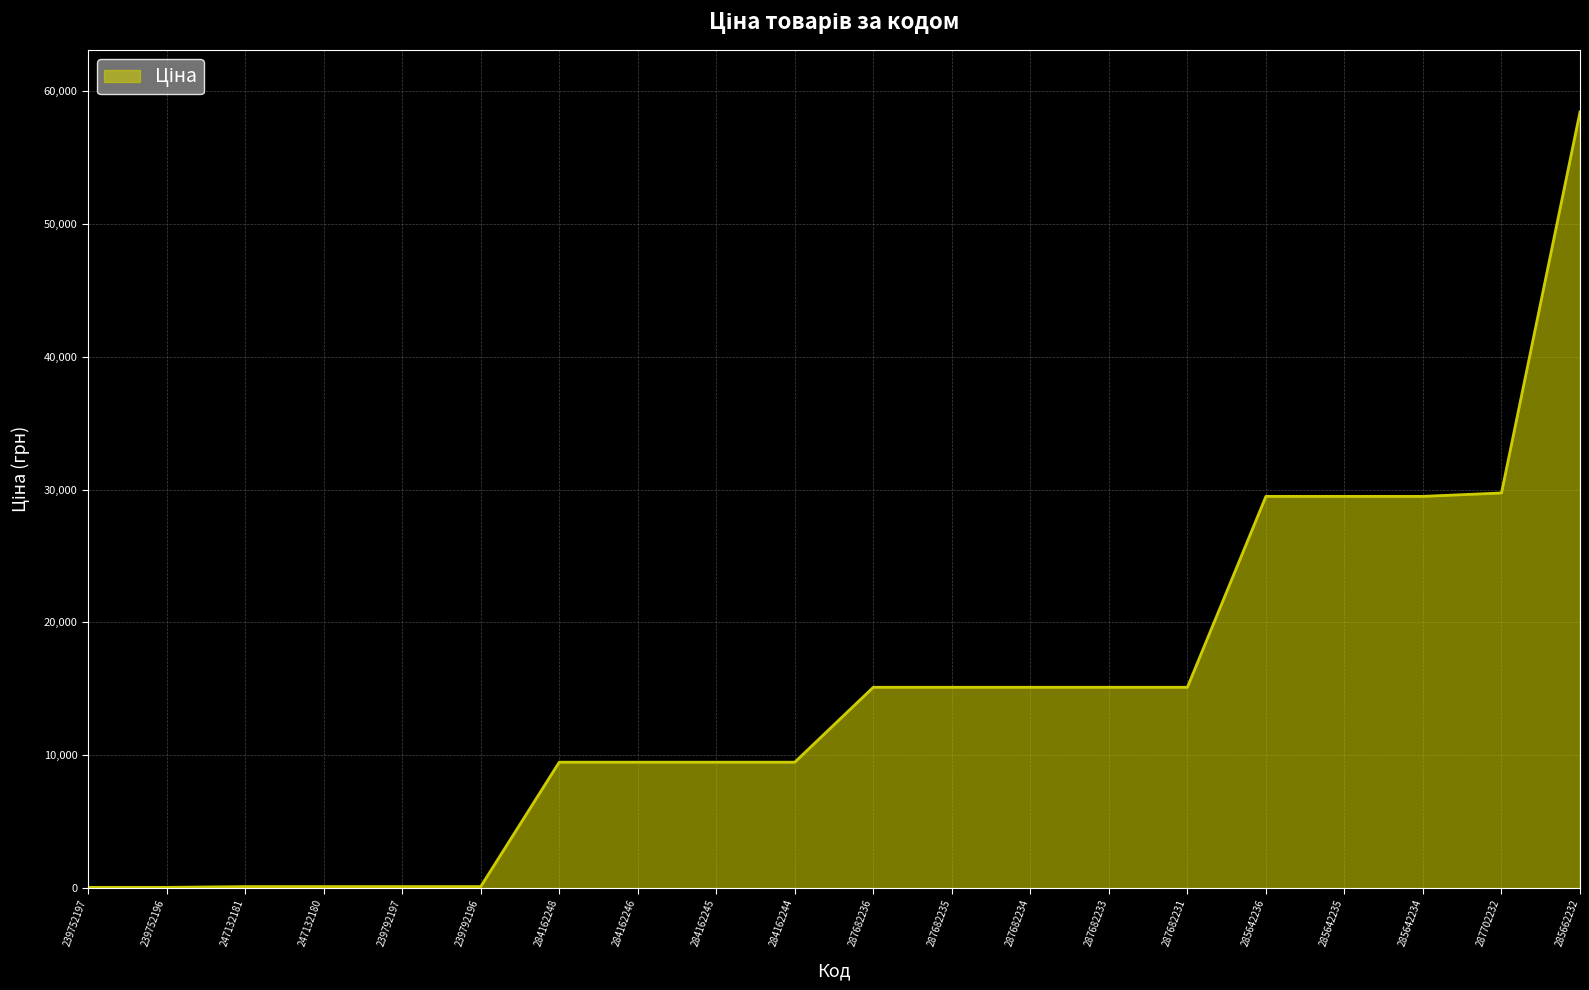

True or false: the data shows 29491.5 at 285642236.

True